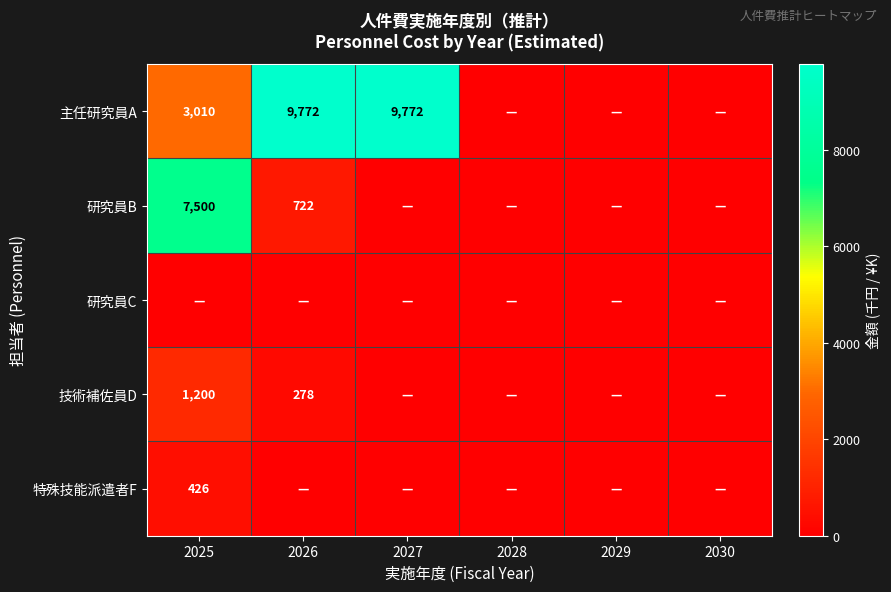

At which category is the sum across all series the highest?

2025